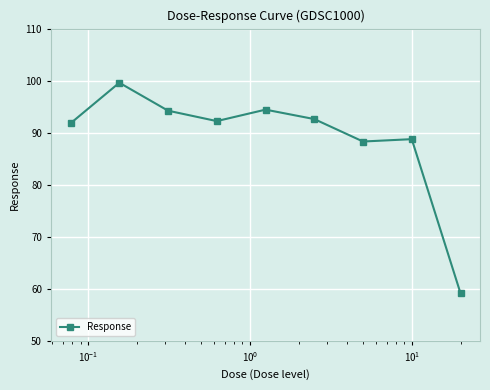

What is the maximum value shown in the chart?

99.6